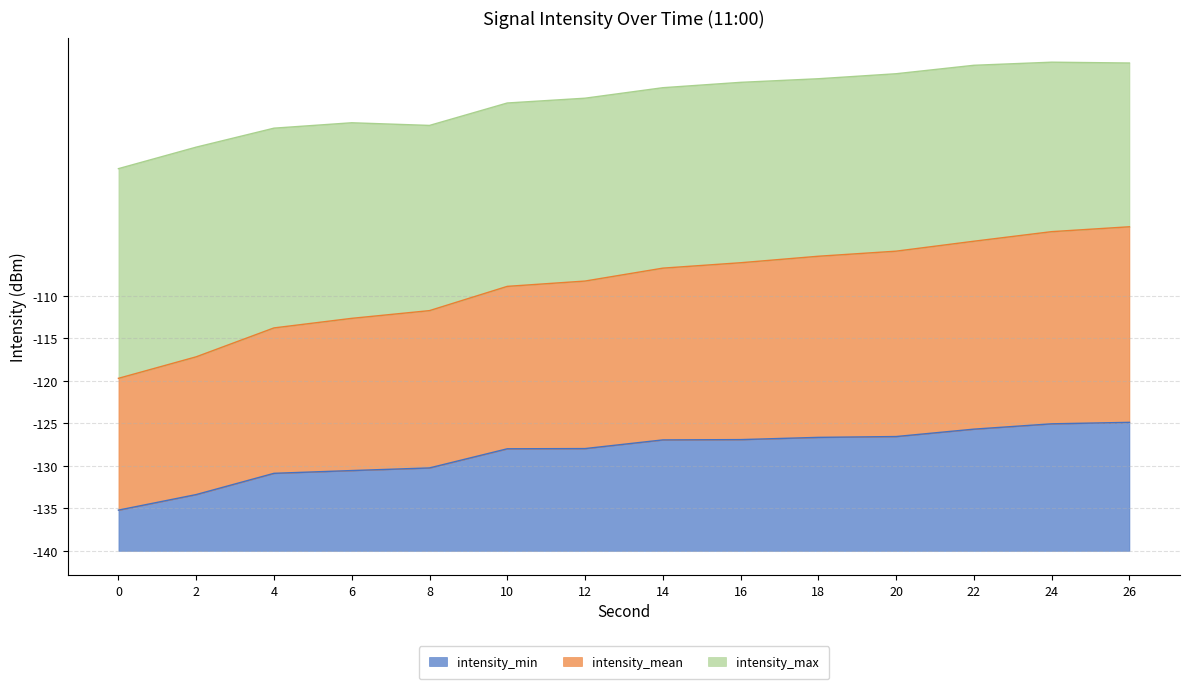

Between 24 and 6, which is larger?

24